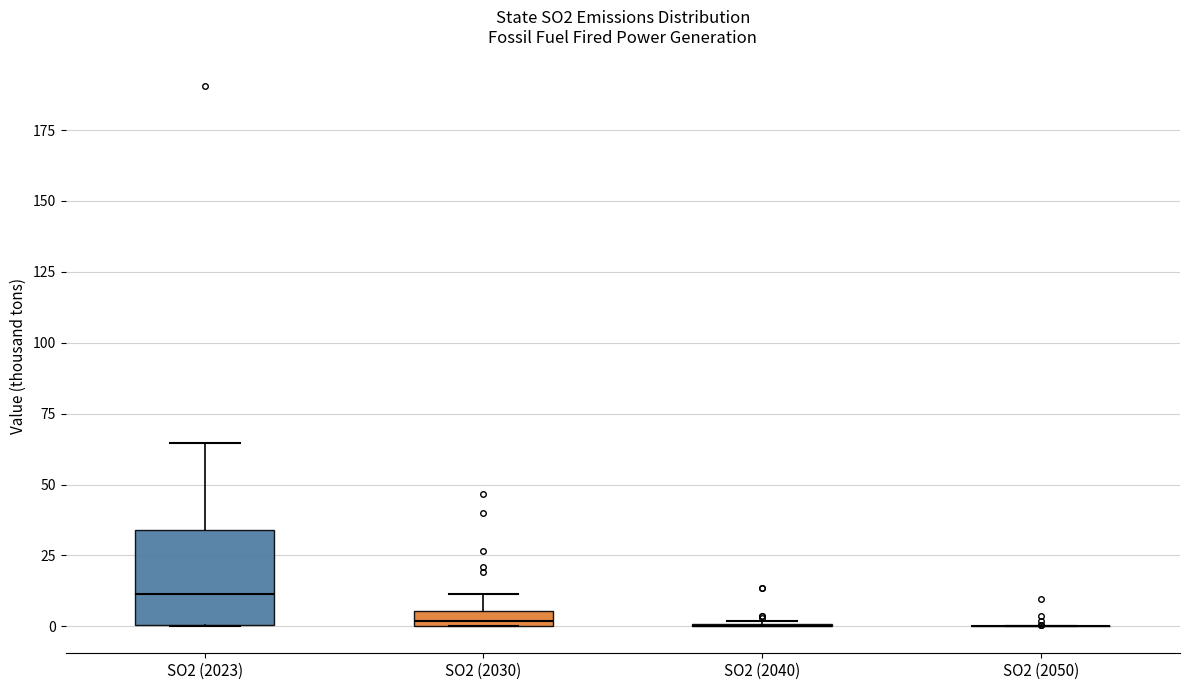

Comparing the boxes themselves (not the whiskers), which one is the tallest?

SO2 (2023)